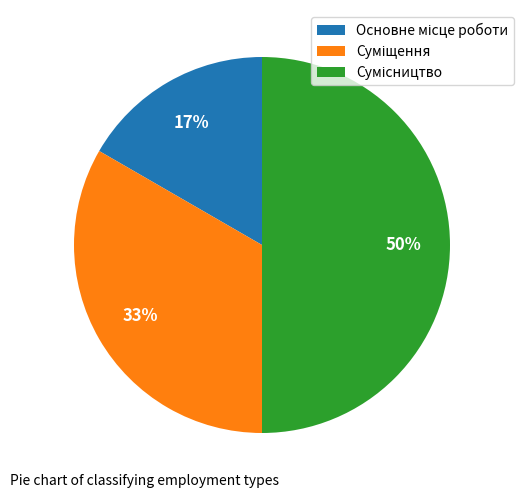

Count the number of slices in the pie.

3